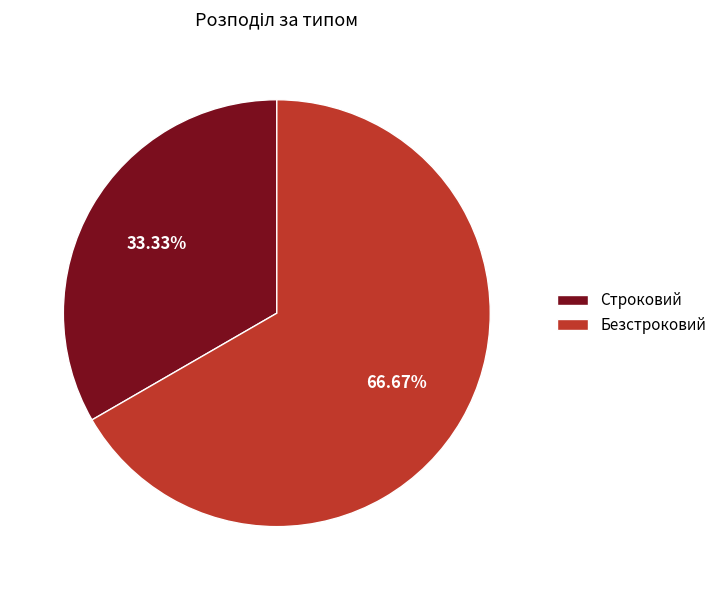

How many slices are in this pie chart?

2